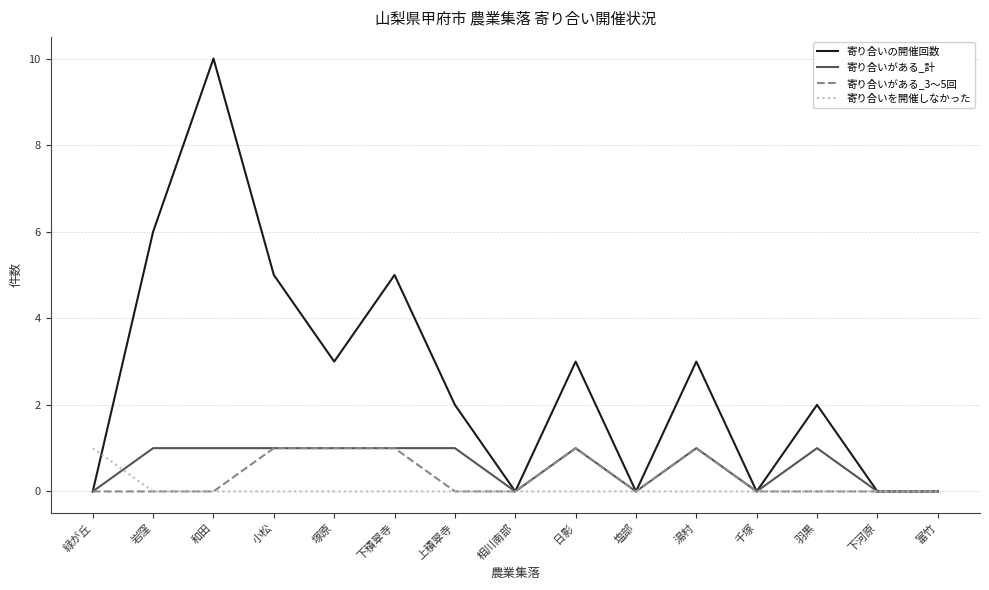

What are all the series names shown in the legend?

寄り合いの開催回数, 寄り合いがある_計, 寄り合いがある_3～5回, 寄り合いを開催しなかった